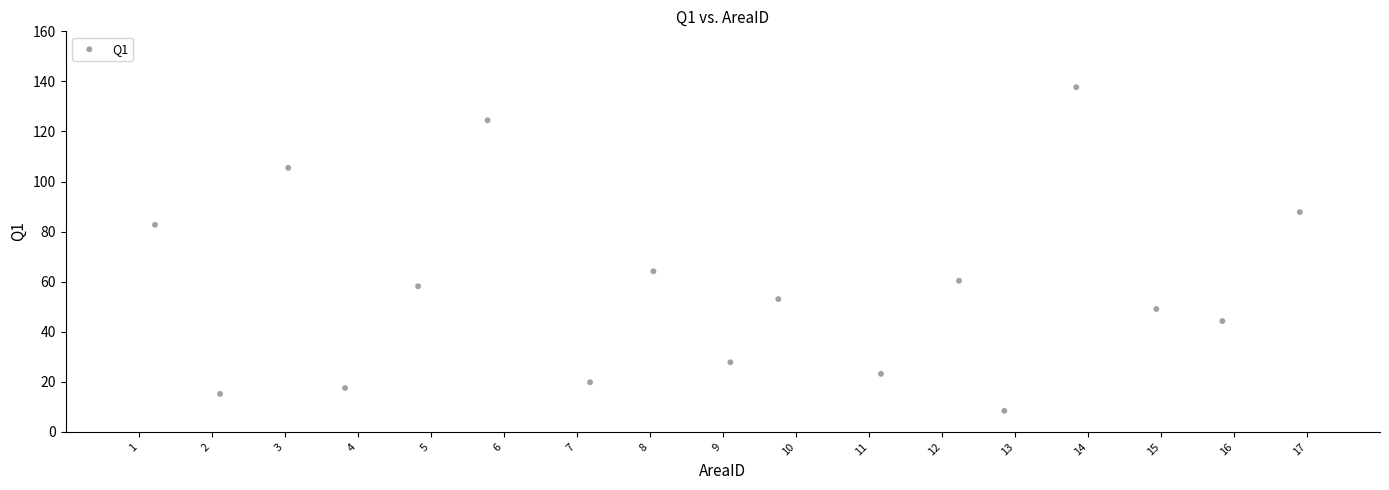

What is the range of Y values (max minus min)?

129.3